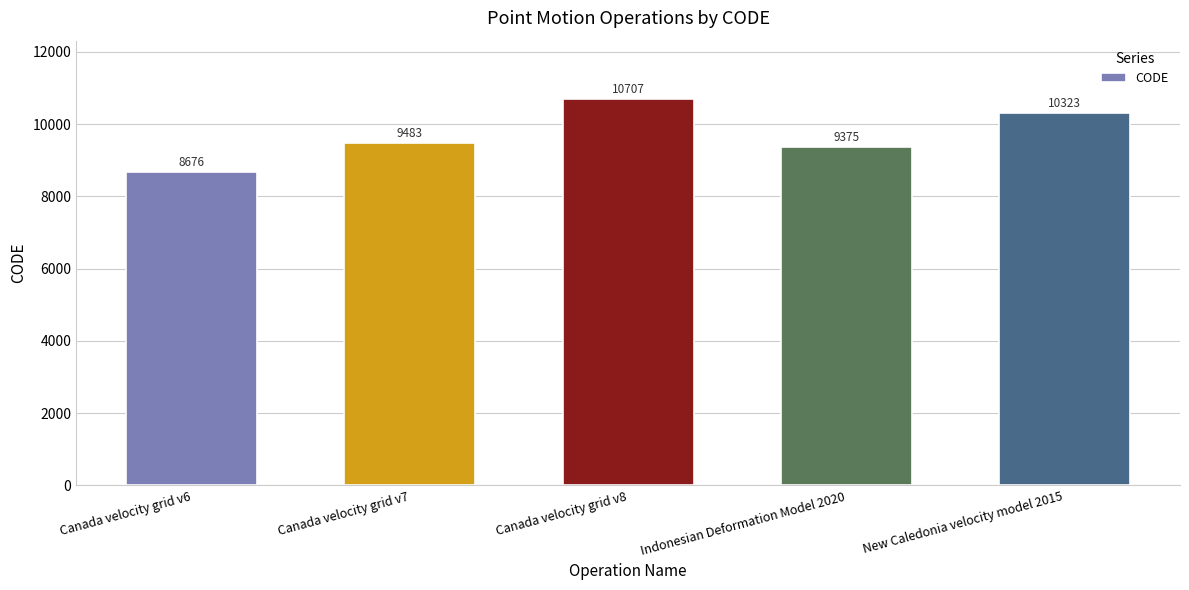

Which category has the highest value across all series?

Canada velocity grid v8